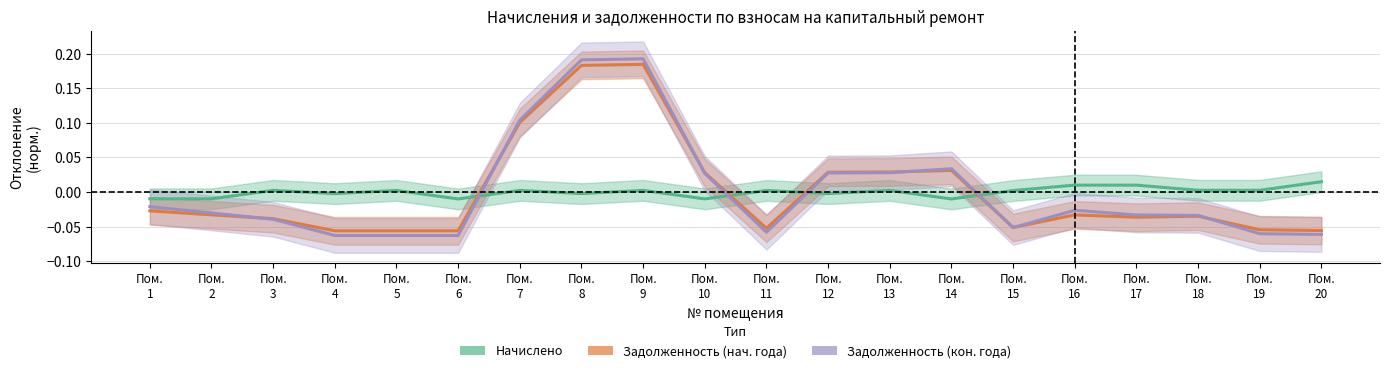

True or false: Задолженность (кон.) and Задолженность (нач.) cross at least once.

True